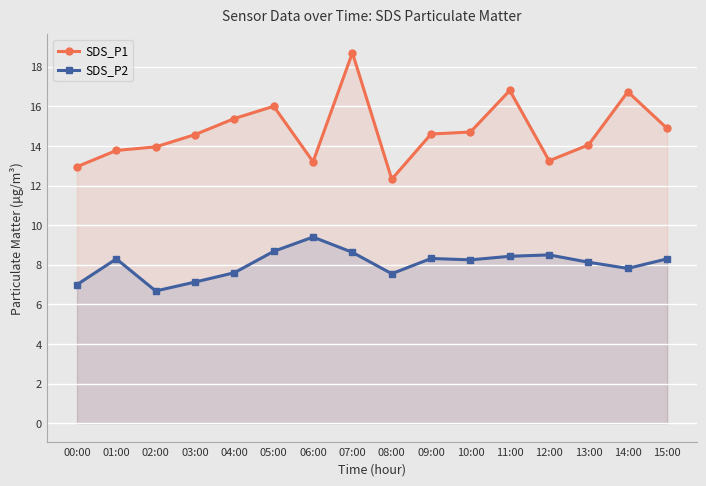

Is the value of SDS_P2 at 00:00 greater than the value of SDS_P1 at 12:00?

No